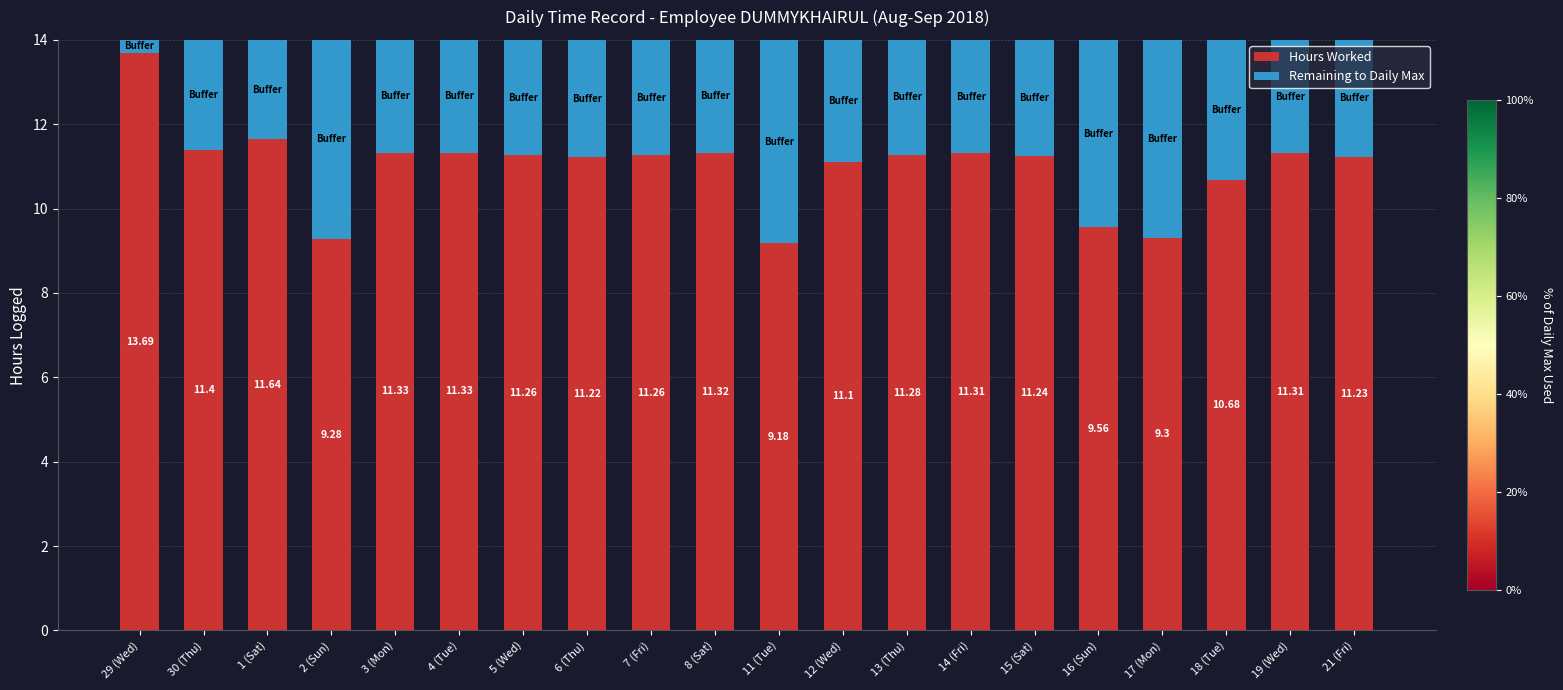

Count the number of data series in this chart.

2